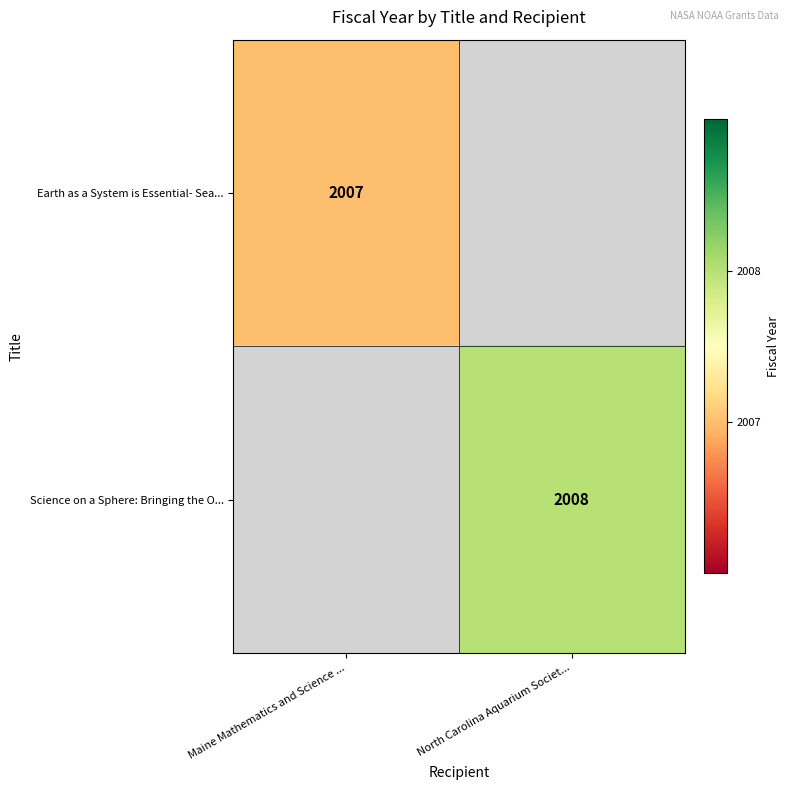

Is it true that Earth as a System is Essential- Sea... equals 2007 at Maine Mathematics and Science ...?

True